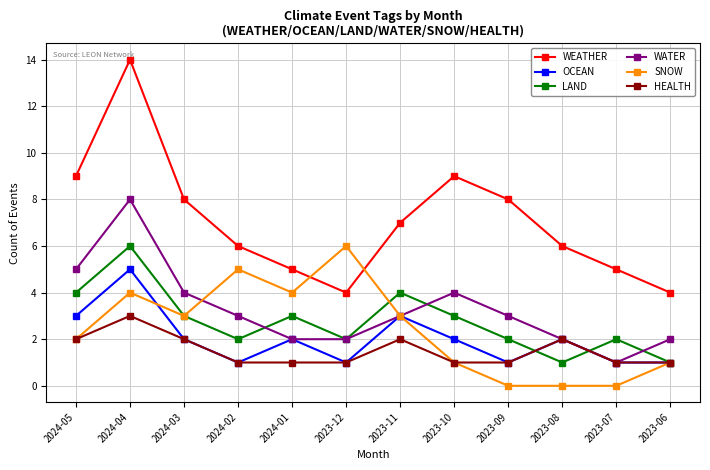

How many WEATHER values are between 5 and 9?

9